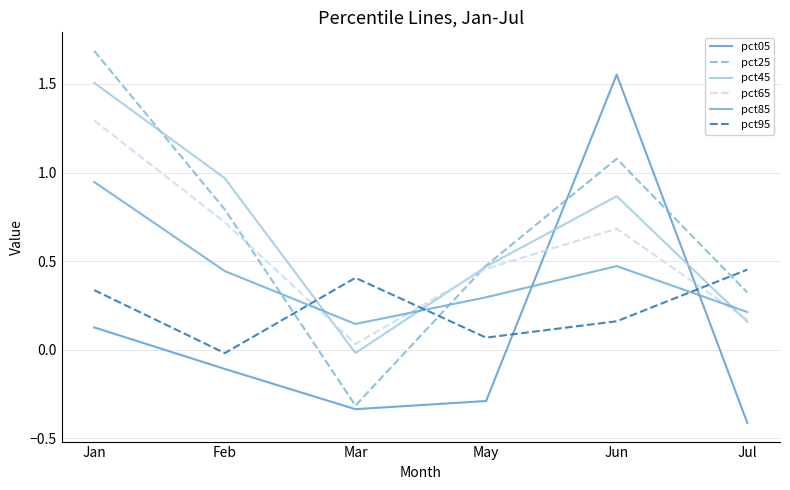

Between Feb and Jul, which series saw the biggest shift?

pct45